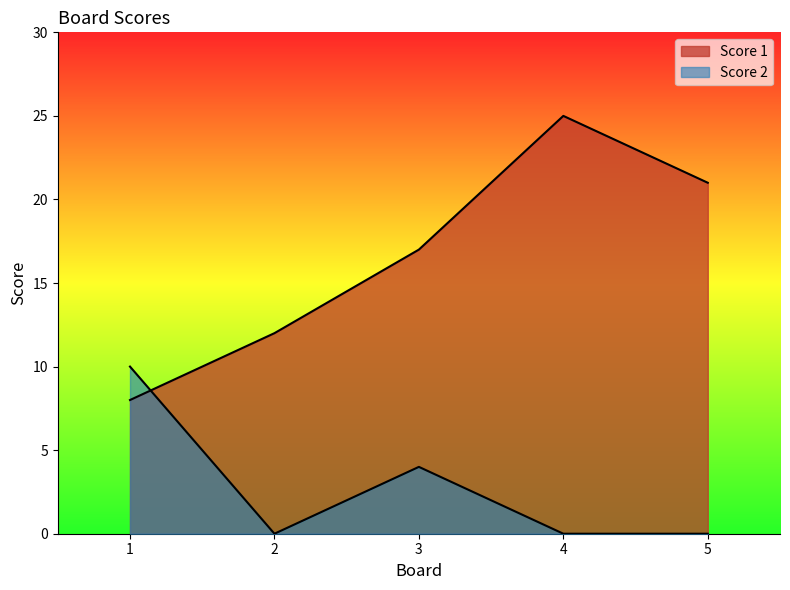

Where is the first local maximum for Score 2?

3